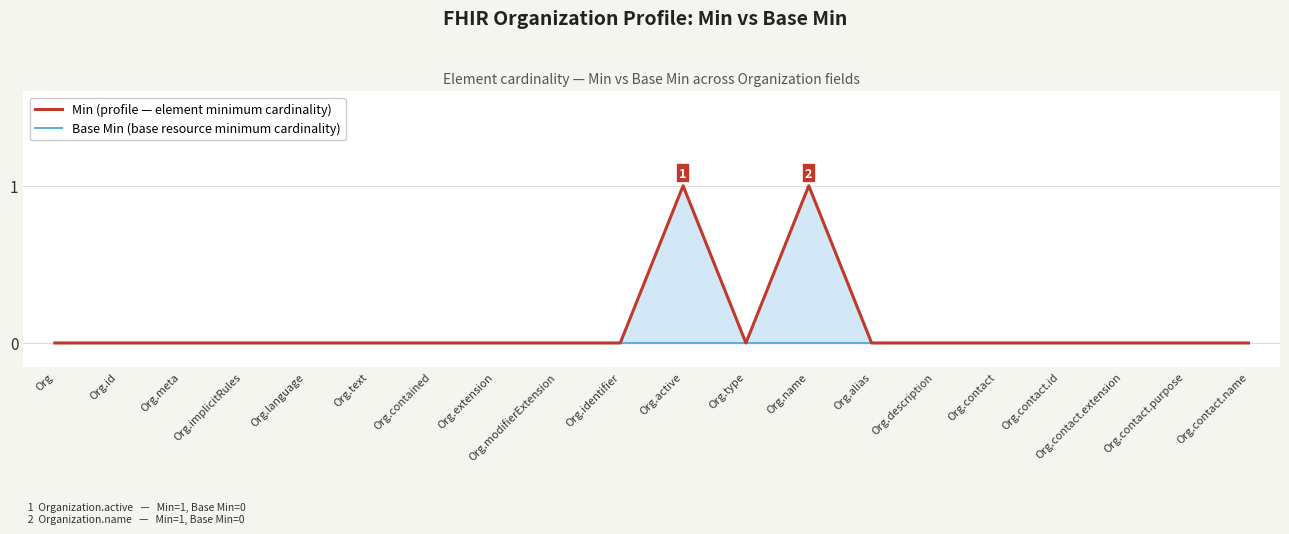

Which series has the largest total across all categories?

Min (profile)